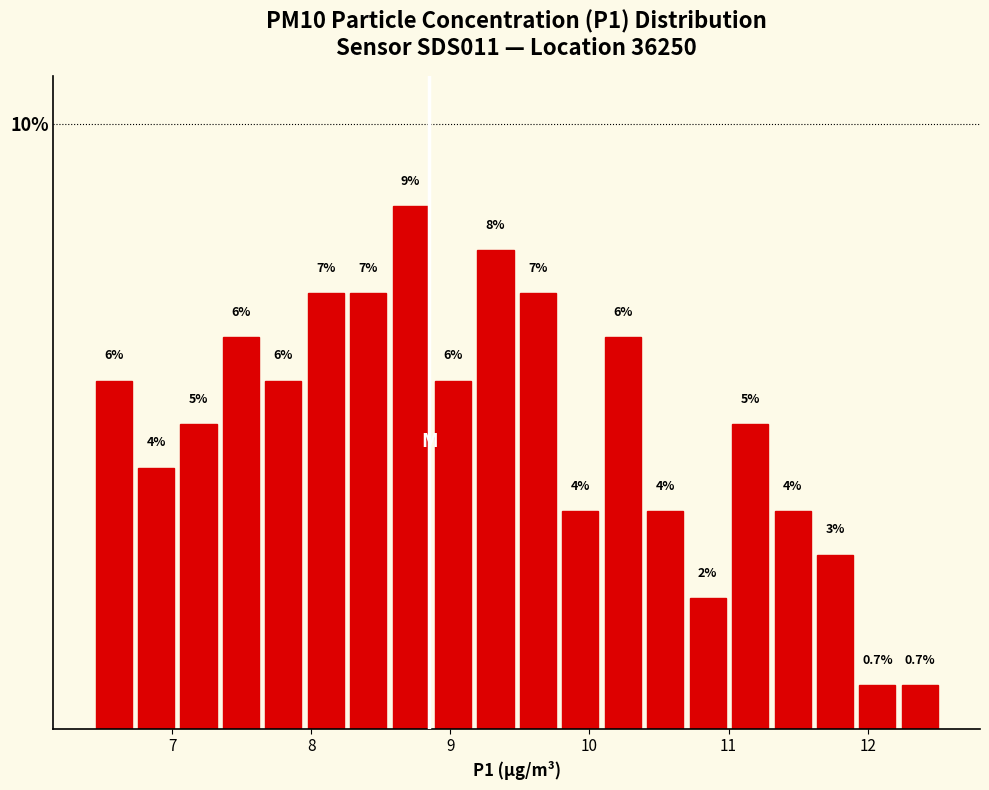

Around what value on the x-axis is the tallest bar? Give the approximate position of its centre, as read against the axis.

8.7